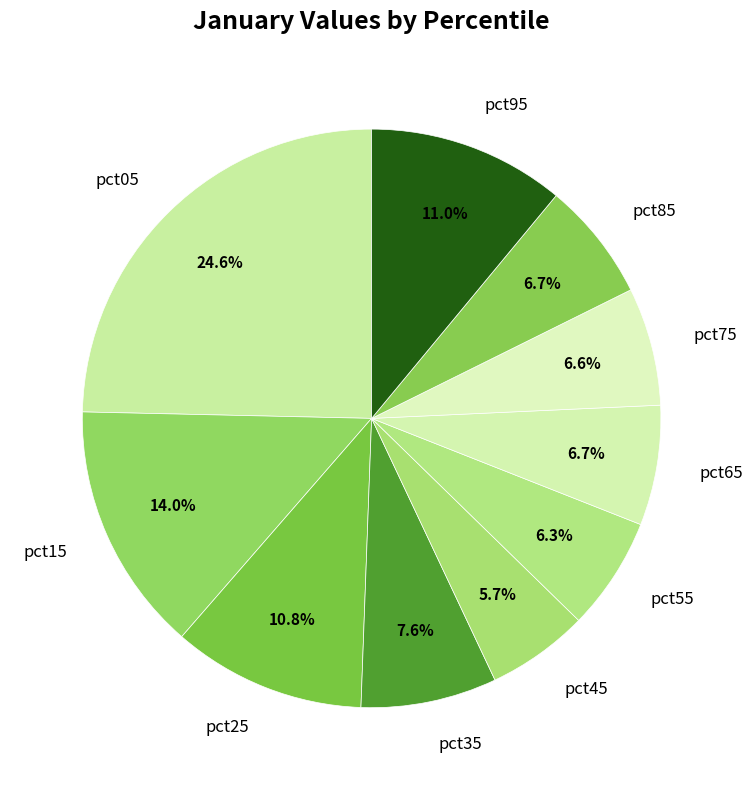

Count the number of slices in the pie.

10